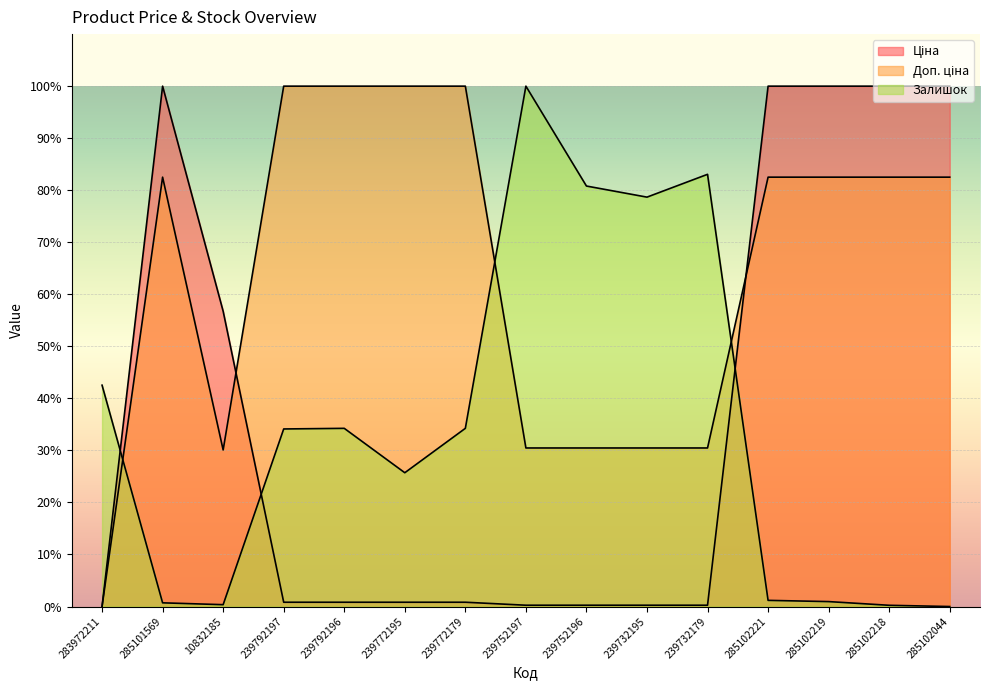

How many times do Залишок and Ціна cross each other?

3